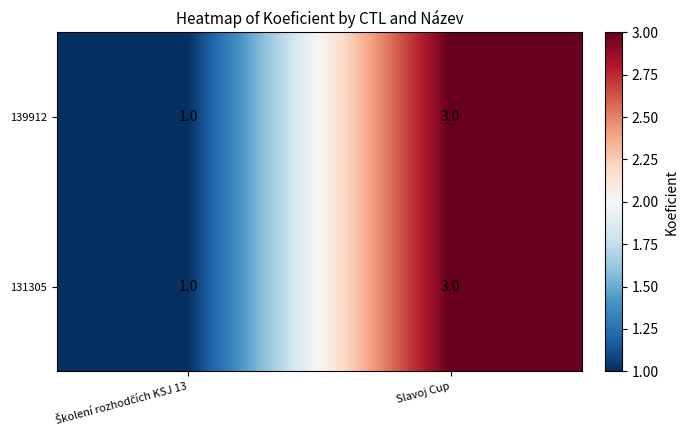

Reading right to left, extract all data points from this chart.

139912: 3	1
131305: 3	1